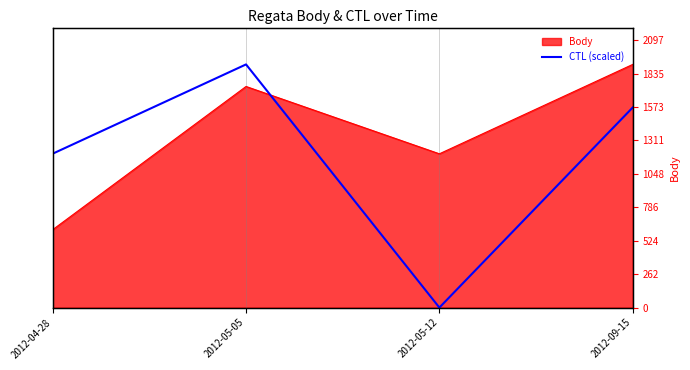

What position from the right is 2012-09-15?

1